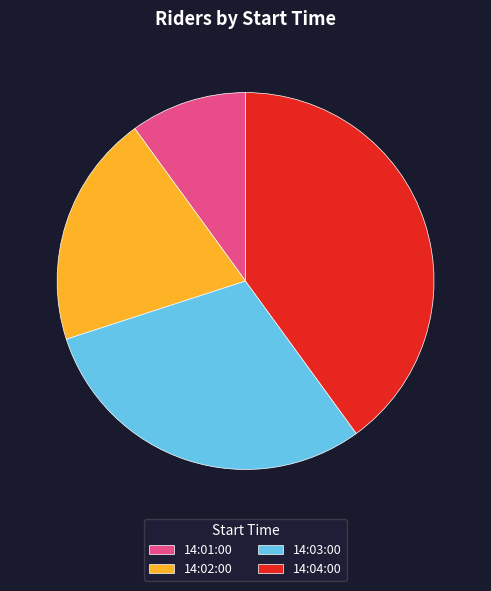

What is the ratio of the value at 14:03:00 to the value at 14:02:00?

1.5